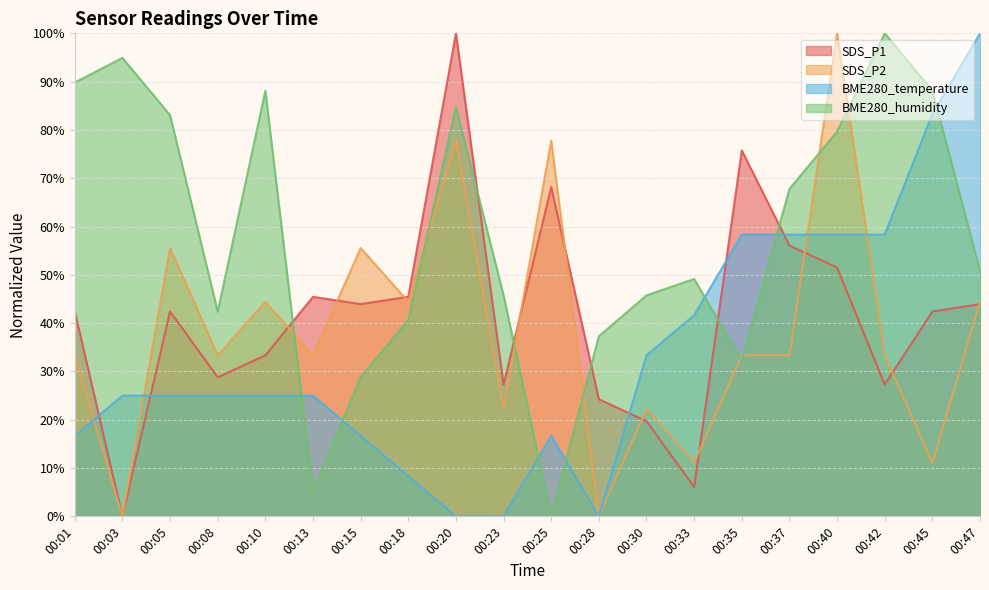

Between 00:10 and 00:37, which is larger?

00:37